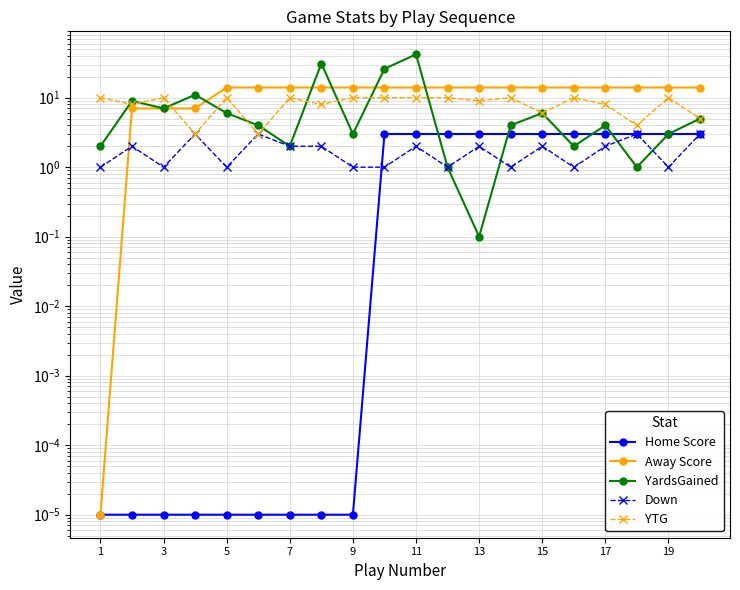

At how many categories does at least one series exceed 37?

1